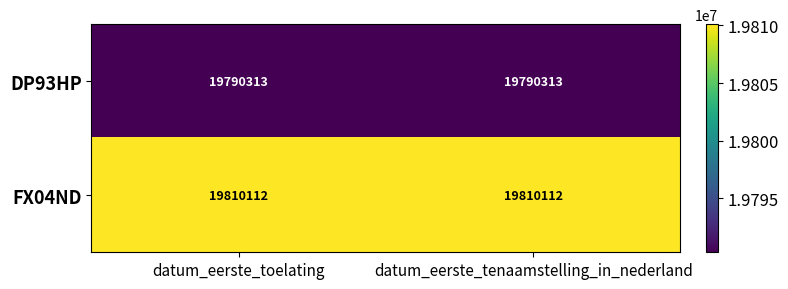

What is the average value of the DP93HP series?

19790313